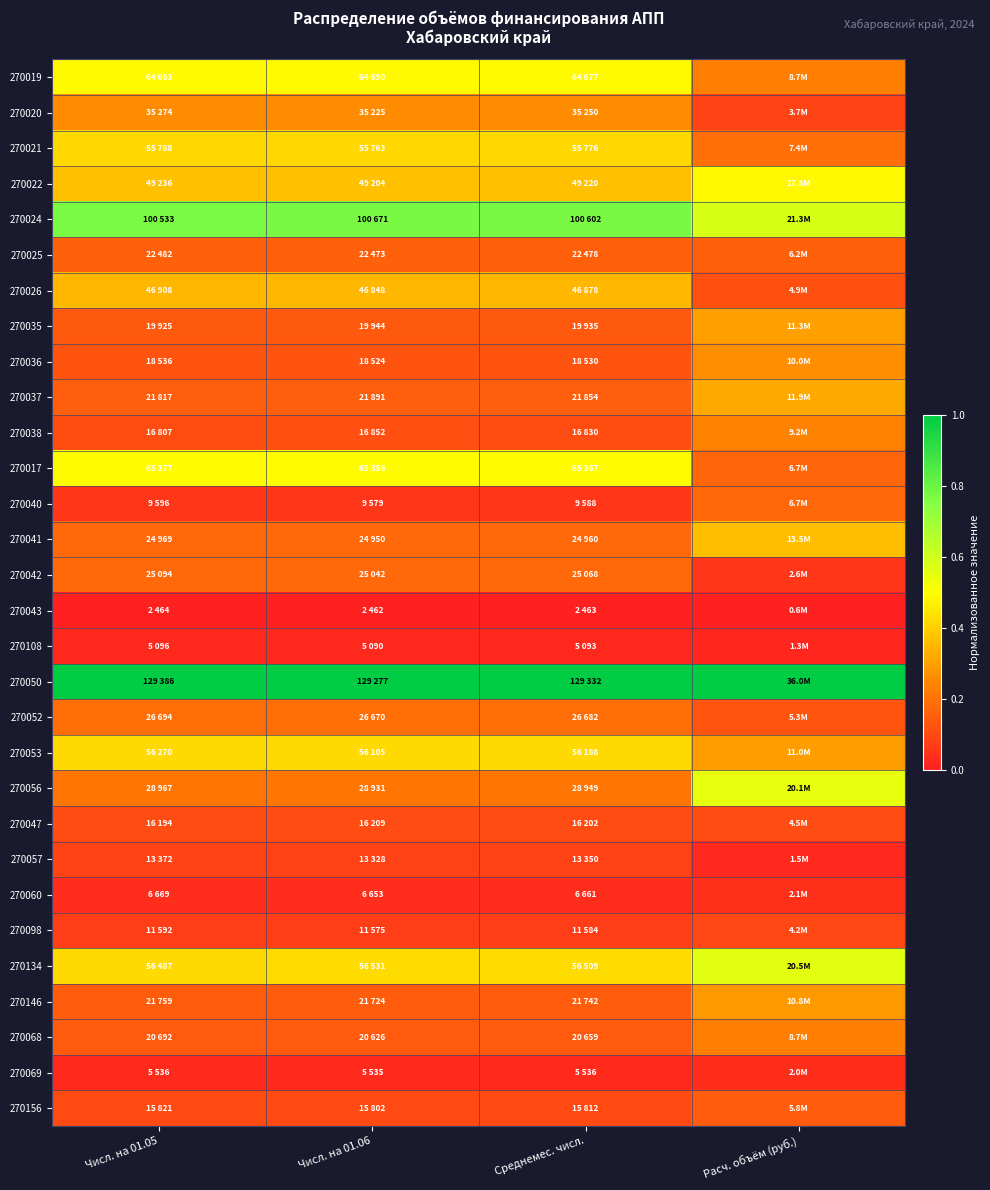

Reading left to right, transcribe all the data shown in this chart.

270019: Числ. на 01.05=0.5	Числ. на 01.06=0.5	Среднемес. числ.=0.5	Расч. объём (руб.)=0.2
270020: Числ. на 01.05=0.3	Числ. на 01.06=0.3	Среднемес. числ.=0.3	Расч. объём (руб.)=0.1
270021: Числ. на 01.05=0.4	Числ. на 01.06=0.4	Среднемес. числ.=0.4	Расч. объём (руб.)=0.2
270022: Числ. на 01.05=0.4	Числ. на 01.06=0.4	Среднемес. числ.=0.4	Расч. объём (руб.)=0.5
270024: Числ. на 01.05=0.8	Числ. на 01.06=0.8	Среднемес. числ.=0.8	Расч. объём (руб.)=0.6
270025: Числ. на 01.05=0.2	Числ. на 01.06=0.2	Среднемес. числ.=0.2	Расч. объём (руб.)=0.2
270026: Числ. на 01.05=0.4	Числ. на 01.06=0.4	Среднемес. числ.=0.4	Расч. объём (руб.)=0.1
270035: Числ. на 01.05=0.1	Числ. на 01.06=0.1	Среднемес. числ.=0.1	Расч. объём (руб.)=0.3
270036: Числ. на 01.05=0.1	Числ. на 01.06=0.1	Среднемес. числ.=0.1	Расч. объём (руб.)=0.3
270037: Числ. на 01.05=0.2	Числ. на 01.06=0.2	Среднемес. числ.=0.2	Расч. объём (руб.)=0.3
270038: Числ. на 01.05=0.1	Числ. на 01.06=0.1	Среднемес. числ.=0.1	Расч. объём (руб.)=0.2
270017: Числ. на 01.05=0.5	Числ. на 01.06=0.5	Среднемес. числ.=0.5	Расч. объём (руб.)=0.2
270040: Числ. на 01.05=0.1	Числ. на 01.06=0.1	Среднемес. числ.=0.1	Расч. объём (руб.)=0.2
270041: Числ. на 01.05=0.2	Числ. на 01.06=0.2	Среднемес. числ.=0.2	Расч. объём (руб.)=0.4
270042: Числ. на 01.05=0.2	Числ. на 01.06=0.2	Среднемес. числ.=0.2	Расч. объём (руб.)=0.1
270043: Числ. на 01.05=0.0	Числ. на 01.06=0.0	Среднемес. числ.=0.0	Расч. объём (руб.)=0.0
270108: Числ. на 01.05=0.0	Числ. на 01.06=0.0	Среднемес. числ.=0.0	Расч. объём (руб.)=0.0
270050: Числ. на 01.05=1.0	Числ. на 01.06=1.0	Среднемес. числ.=1.0	Расч. объём (руб.)=1.0
270052: Числ. на 01.05=0.2	Числ. на 01.06=0.2	Среднемес. числ.=0.2	Расч. объём (руб.)=0.1
270053: Числ. на 01.05=0.4	Числ. на 01.06=0.4	Среднемес. числ.=0.4	Расч. объём (руб.)=0.3
270056: Числ. на 01.05=0.2	Числ. на 01.06=0.2	Среднемес. числ.=0.2	Расч. объём (руб.)=0.6
270047: Числ. на 01.05=0.1	Числ. на 01.06=0.1	Среднемес. числ.=0.1	Расч. объём (руб.)=0.1
270057: Числ. на 01.05=0.1	Числ. на 01.06=0.1	Среднемес. числ.=0.1	Расч. объём (руб.)=0.0
270060: Числ. на 01.05=0.0	Числ. на 01.06=0.0	Среднемес. числ.=0.0	Расч. объём (руб.)=0.0
270098: Числ. на 01.05=0.1	Числ. на 01.06=0.1	Среднемес. числ.=0.1	Расч. объём (руб.)=0.1
270134: Числ. на 01.05=0.4	Числ. на 01.06=0.4	Среднемес. числ.=0.4	Расч. объём (руб.)=0.6
270146: Числ. на 01.05=0.2	Числ. на 01.06=0.2	Среднемес. числ.=0.2	Расч. объём (руб.)=0.3
270068: Числ. на 01.05=0.1	Числ. на 01.06=0.1	Среднемес. числ.=0.1	Расч. объём (руб.)=0.2
270069: Числ. на 01.05=0.0	Числ. на 01.06=0.0	Среднемес. числ.=0.0	Расч. объём (руб.)=0.0
270156: Числ. на 01.05=0.1	Числ. на 01.06=0.1	Среднемес. числ.=0.1	Расч. объём (руб.)=0.1